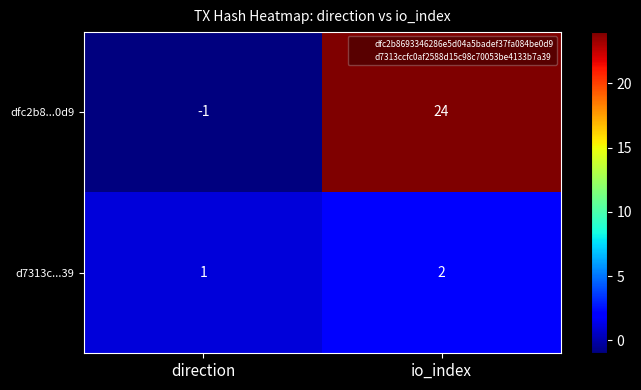

Reading left to right, what are all the values shown in this chart?

dfc2b8...0d9: -1	24
d7313c...39: 1	2